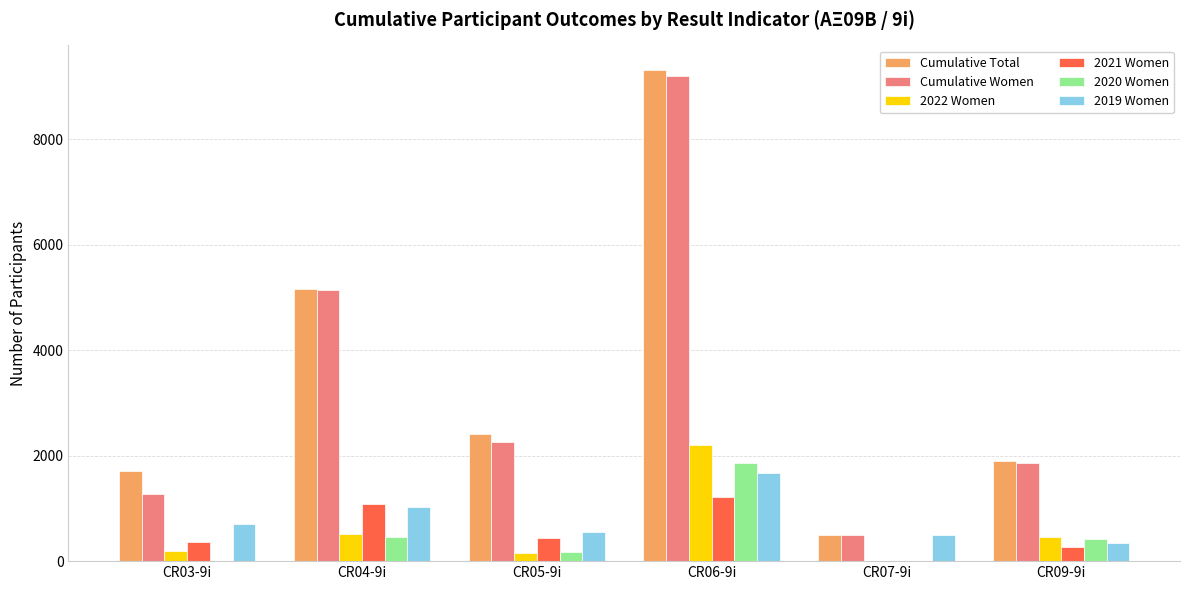

How many groups of bars are there?

6